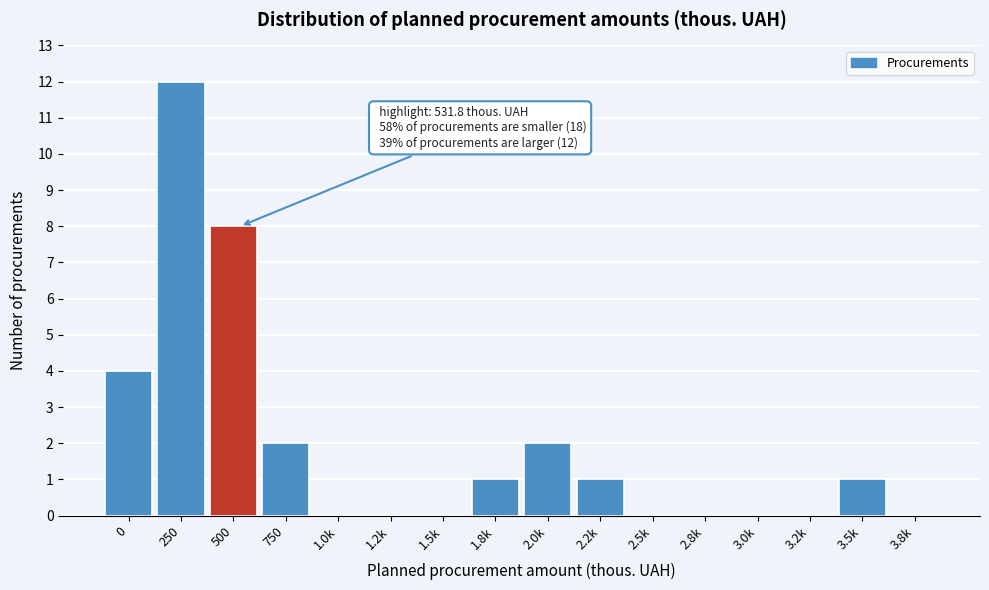

Reading left to right, list all the values displayed in this chart.

0=4	250=12	500=8	750=2	1.0k=0	1.2k=0	1.5k=0	1.8k=1	2.0k=2	2.2k=1	2.5k=0	2.8k=0	3.0k=0	3.2k=0	3.5k=1	3.8k=0